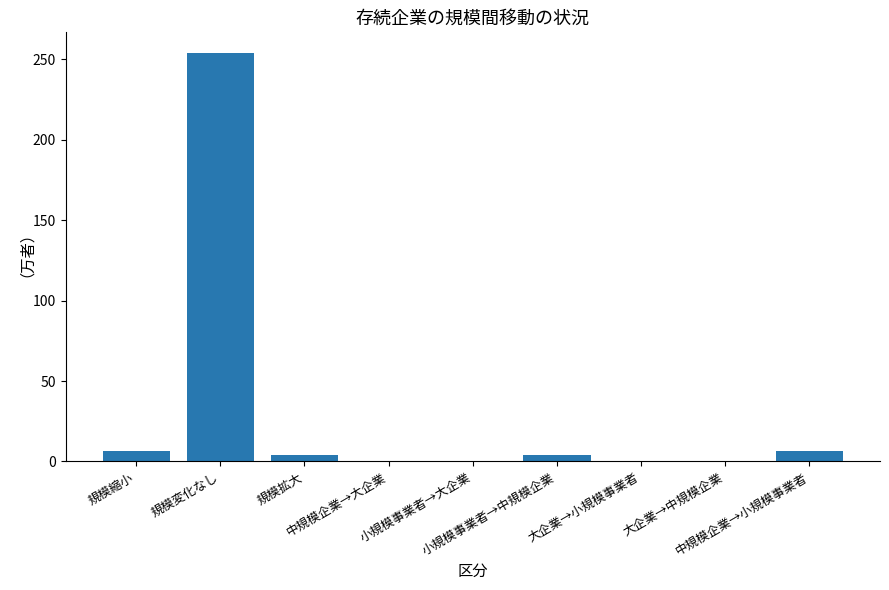

The value at 規模変化なし is 94.5. True or false?

False